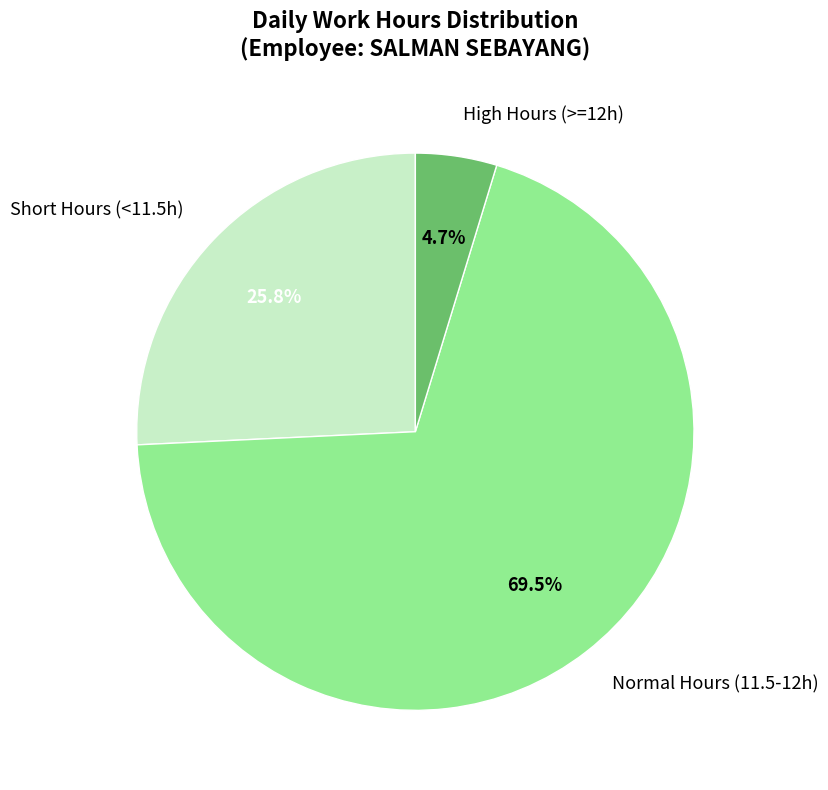

Which has a higher value, Normal Hours (11.5-12h) or Short Hours (<11.5h)?

Normal Hours (11.5-12h)